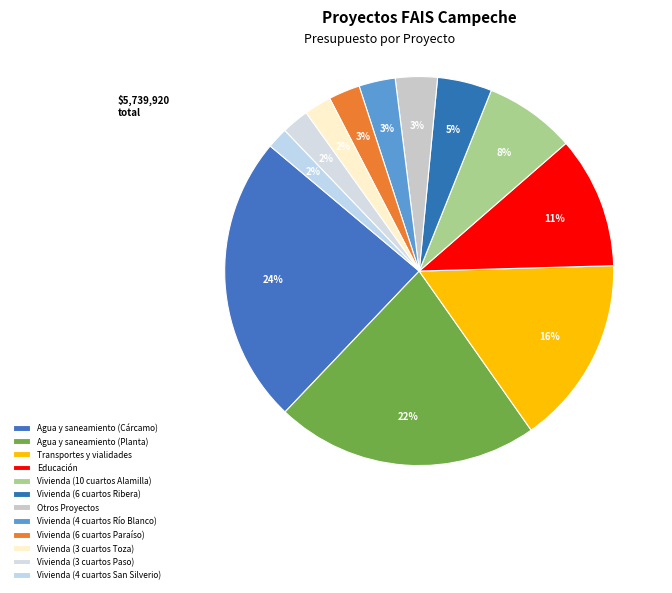

How many slices are in this pie chart?

12